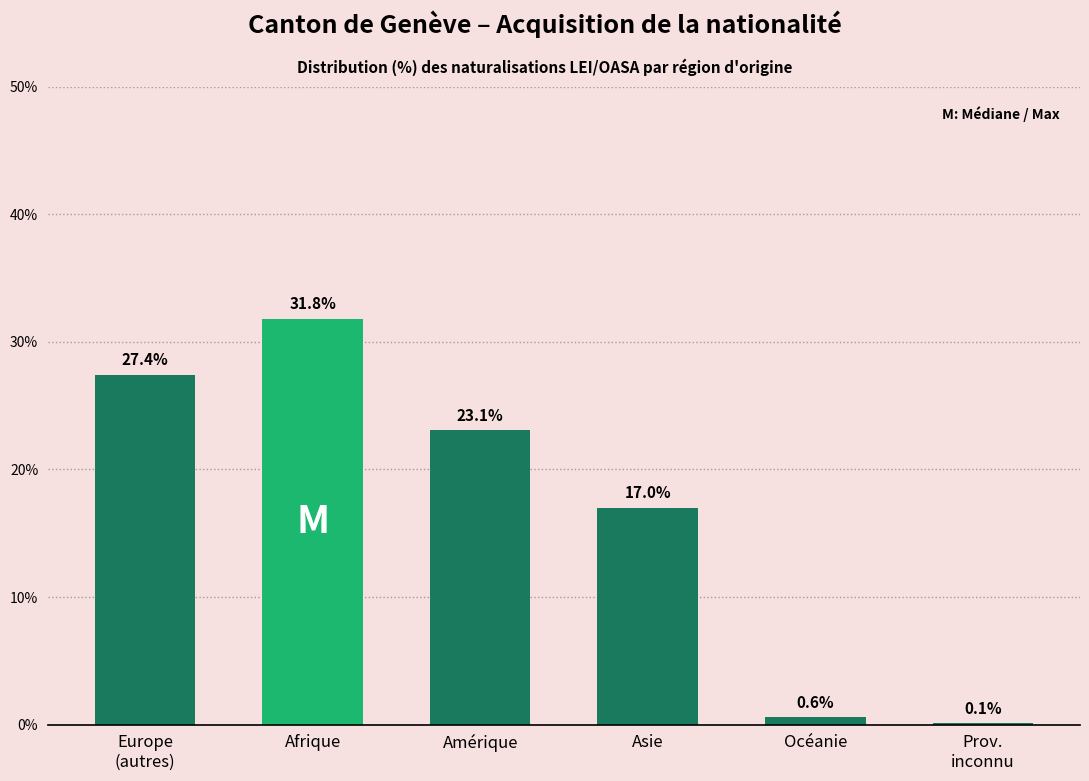

Which label corresponds to the largest value in the chart?

Afrique